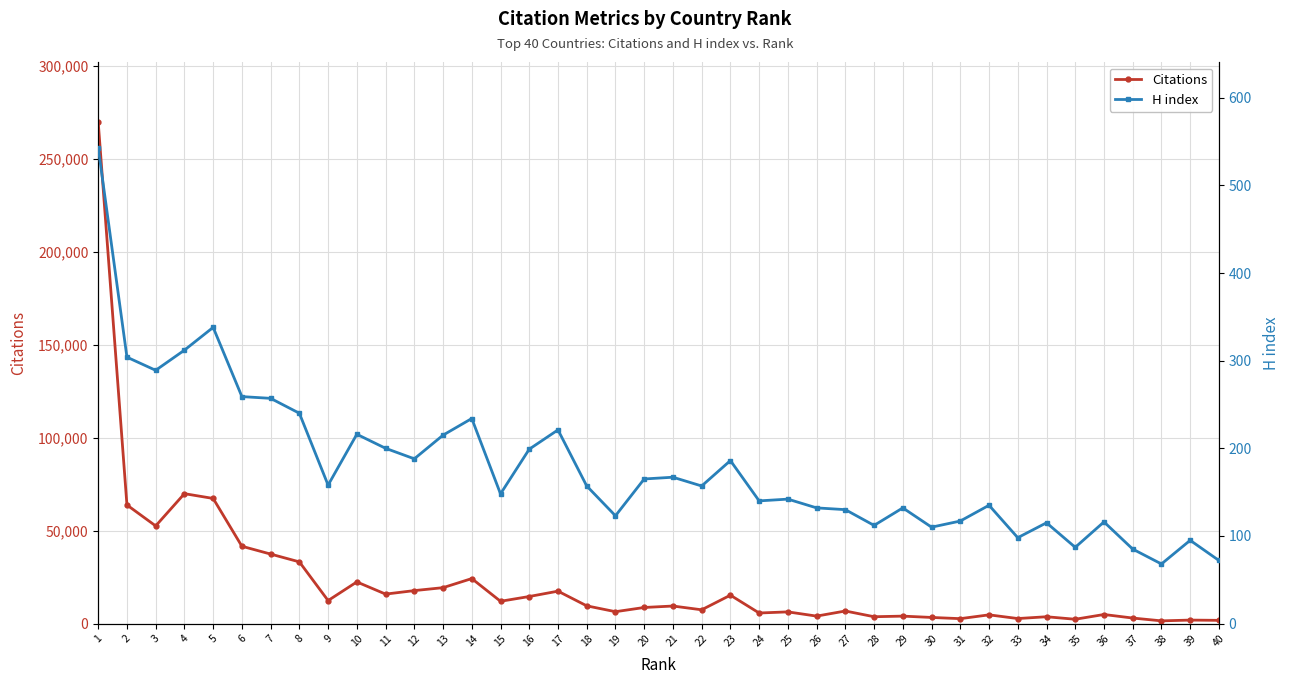

Which category has the highest value in the Citations series?

1